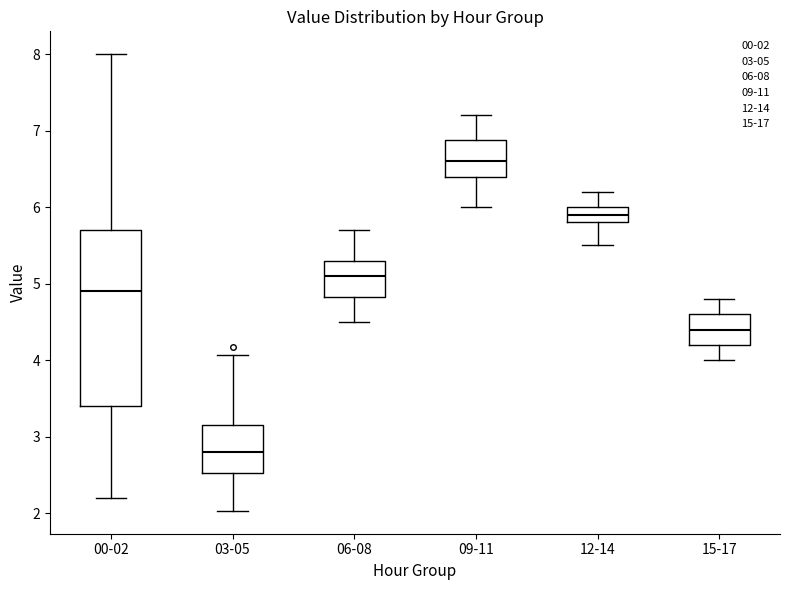

Reading left to right, read every box against the y-axis: the position of its median line, the range the box covers, and the ends of its whiskers. The values are not printed on the chart, so give them approximately, as read against the axis.

00-02: median 4.9, box 3.4 to 5.7, whiskers 2.2 to 8.0
03-05: median 2.8, box 2.5 to 3.2, whiskers 2.0 to 4.1
06-08: median 5.1, box 4.8 to 5.3, whiskers 4.5 to 5.7
09-11: median 6.6, box 6.4 to 6.9, whiskers 6.0 to 7.2
12-14: median 5.9, box 5.8 to 6.0, whiskers 5.5 to 6.2
15-17: median 4.4, box 4.2 to 4.6, whiskers 4.0 to 4.8